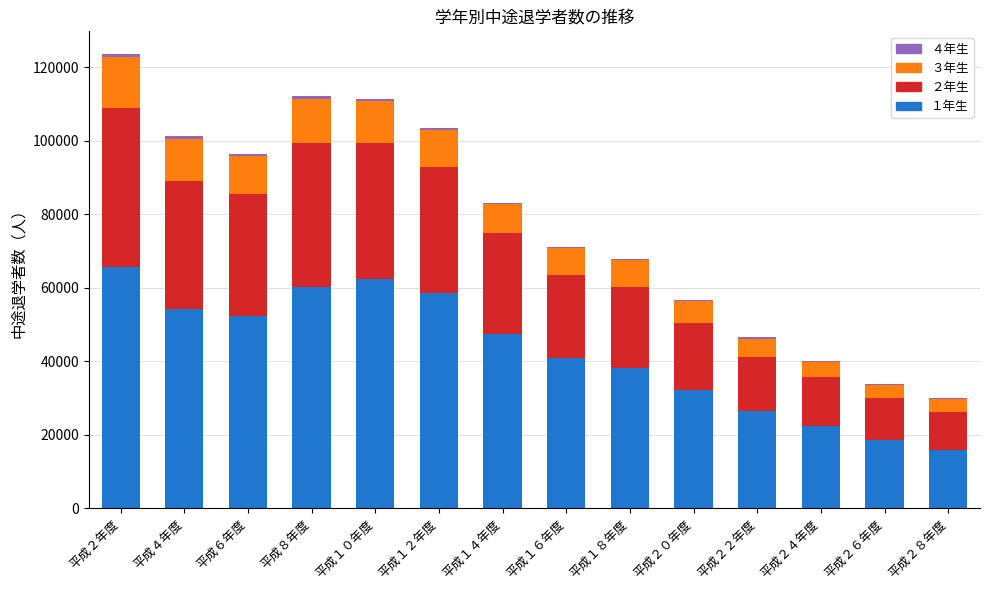

How many data points does each series have?

14